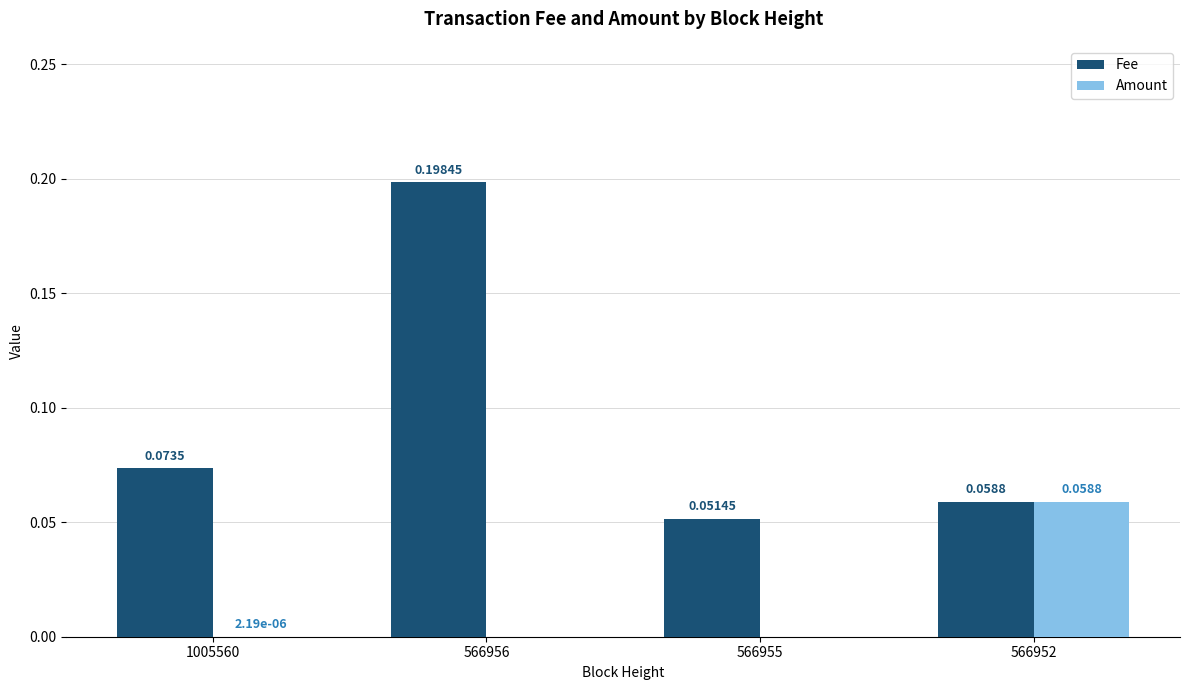

At which label is Fee closest to 0?

566955